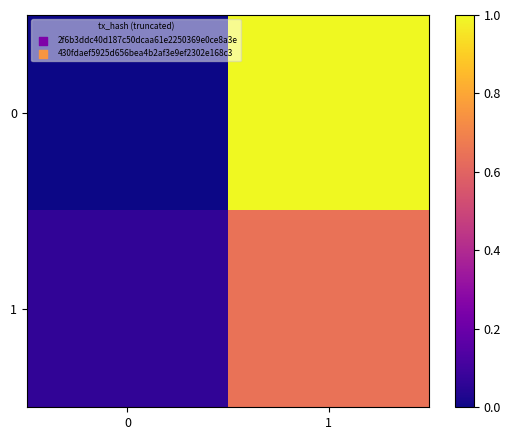

What is the total value across all series at 1?

1.6